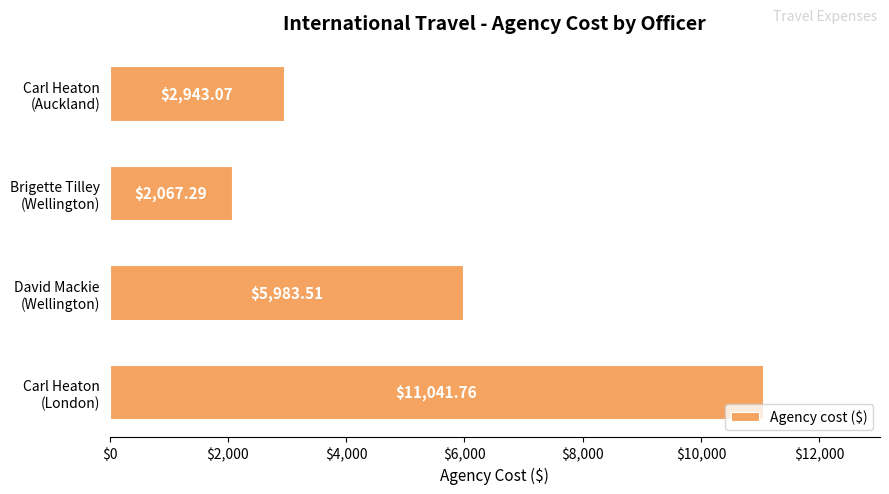

Are the bars grouped side by side (vs. stacked)?

No